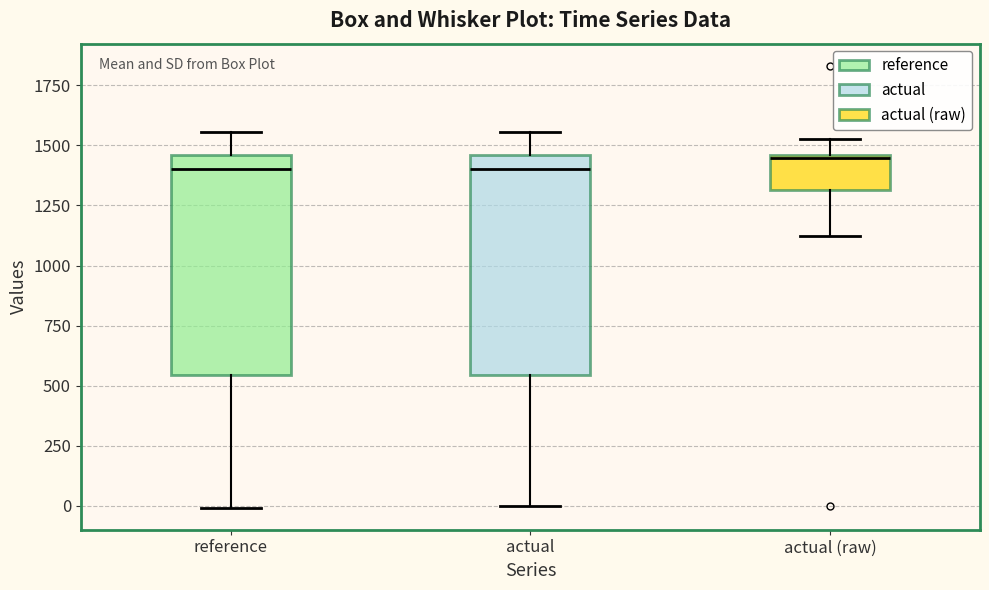

Reading left to right, transcribe this box plot: for each box, give where its median line is, the range the box spans, and where its two whiskers end, as read against the y-axis. The values are not printed on the chart, so give them approximately, as read against the axis.

reference: median 1400, box 550 to 1450, whiskers 0 to 1550
actual: median 1400, box 550 to 1450, whiskers 0 to 1550
actual (raw): median 1450, box 1300 to 1450, whiskers 1100 to 1550